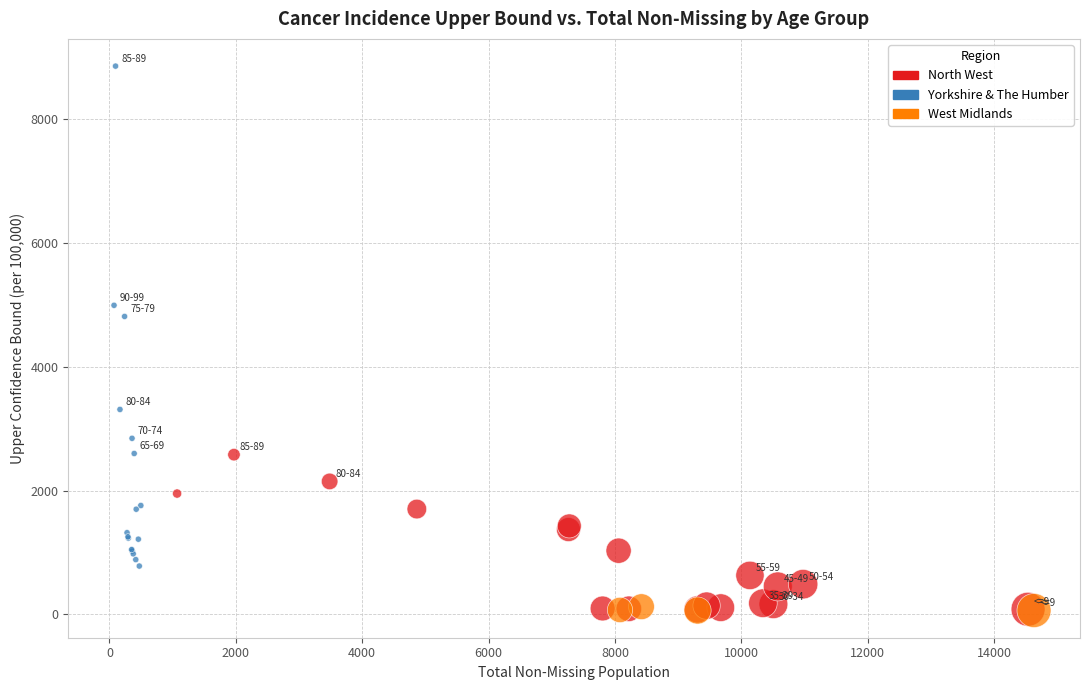

What Y value in the scatter plot is closest to 4460?

4814.4